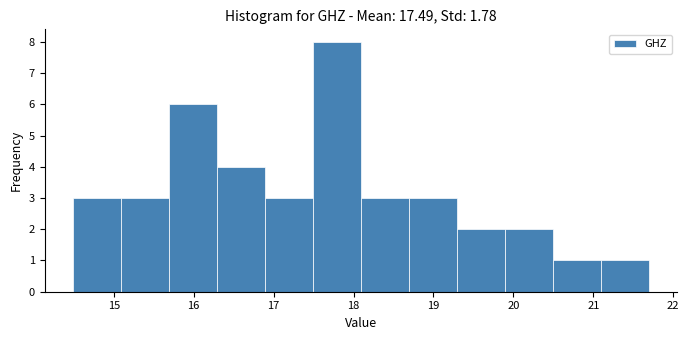

Reading left to right, transcribe this chart: for each bar, give the range it covers on the x-axis and its height. Neither the bar edges nor the heights are printed on the chart, so give them approximately, as read against the axes.

14.5 to 15.1: 3
15.1 to 15.7: 3
15.7 to 16.3: 6
16.3 to 16.9: 4
16.9 to 17.5: 3
17.5 to 18.1: 8
18.1 to 18.7: 3
18.7 to 19.3: 3
19.3 to 19.9: 2
19.9 to 20.5: 2
20.5 to 21.1: 1
21.1 to 21.7: 1